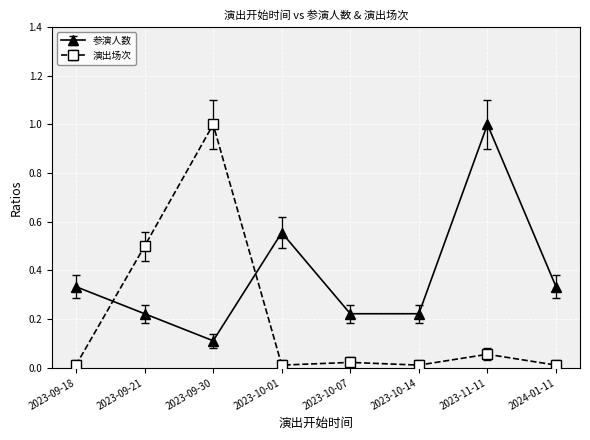

Is the value of 演出场次 at 2023-11-11 greater than the value of 参演人数 at 2024-01-11?

No